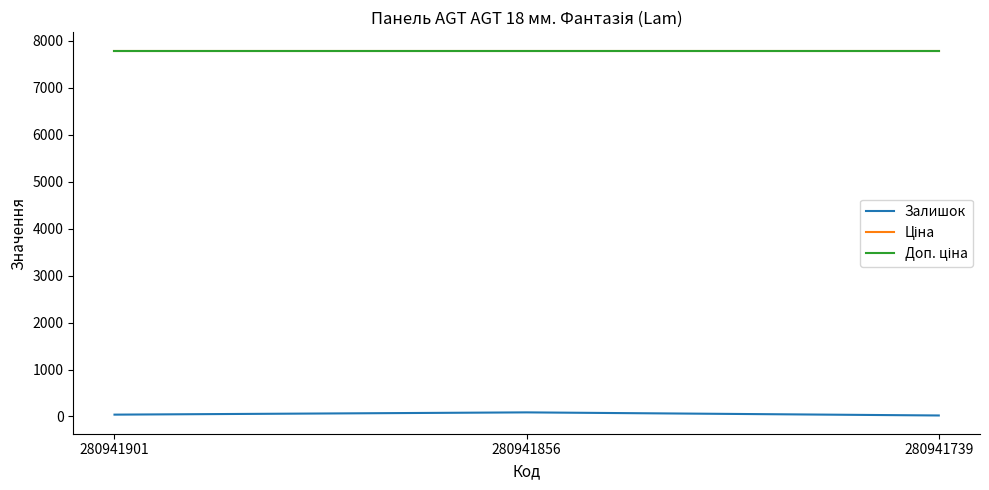

What is the total value across all series at 280941901?

15624.9